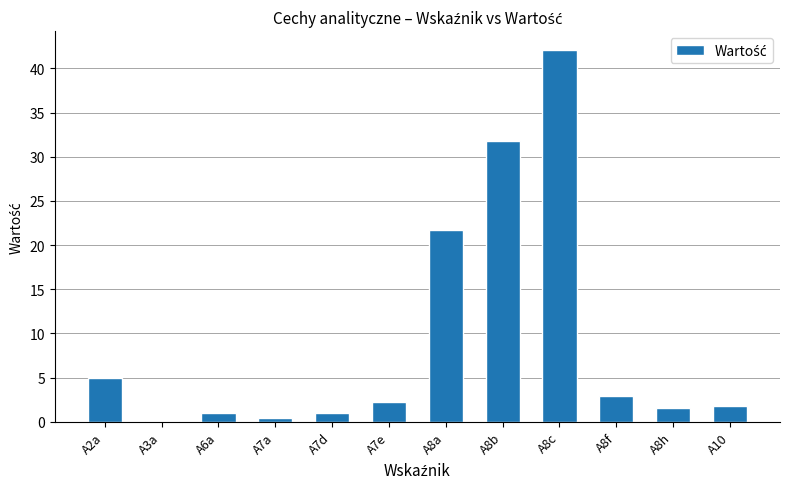

Are the bars grouped side by side (vs. stacked)?

No